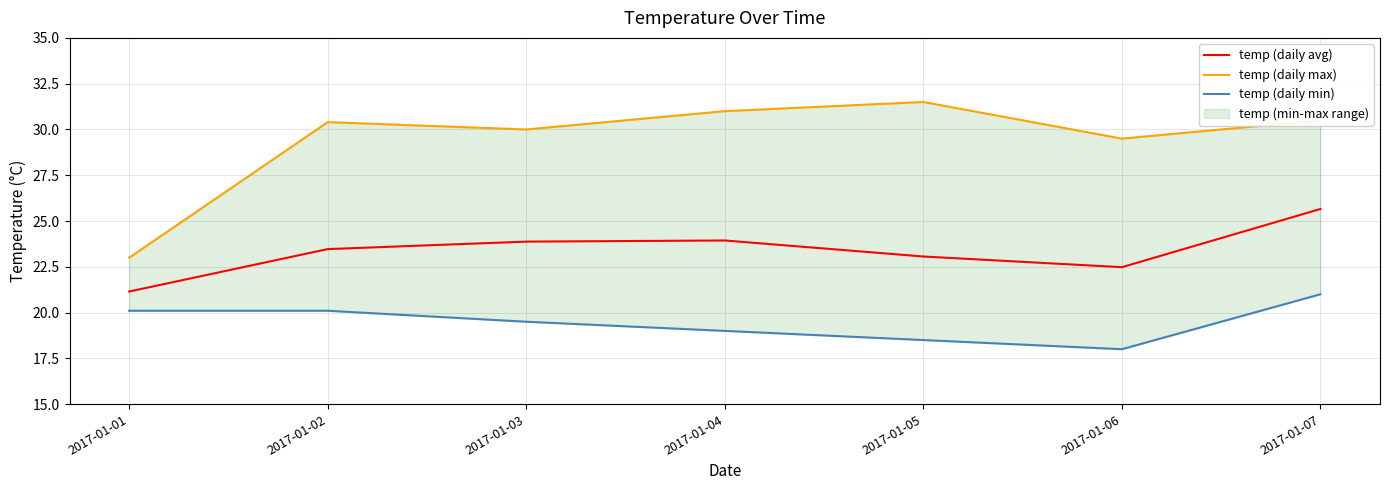

In temp (daily min), how many points are lower than both neighbors (excluding endpoints)?

1